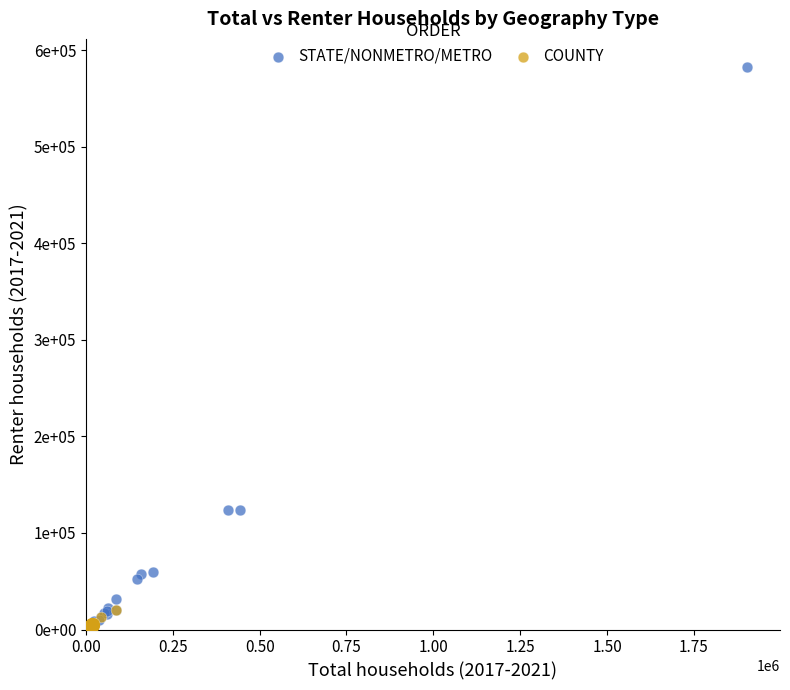

What are all the series names shown in the legend?

STATE/NONMETRO/METRO, COUNTY